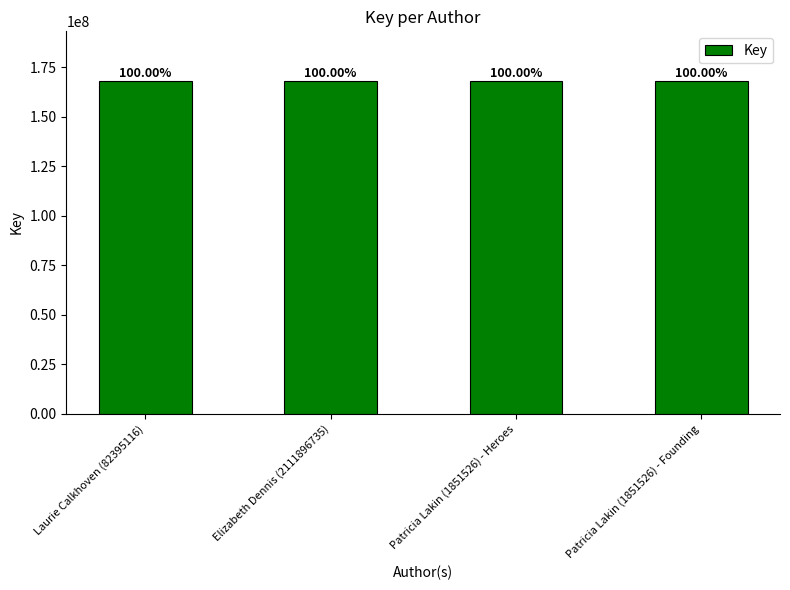

Does the chart contain any negative values?

No